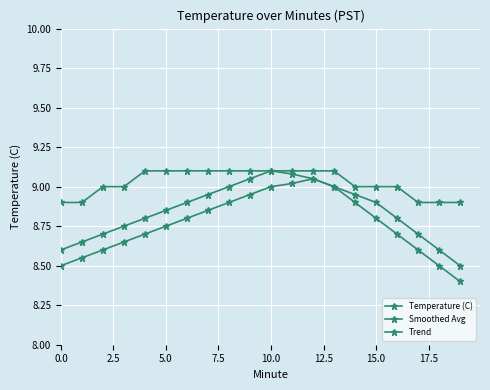

How many lines are shown in the chart?

3